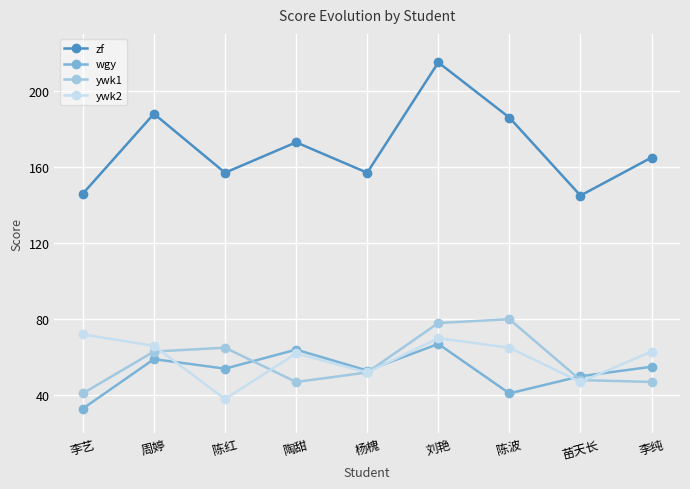

Reading left to right, transcribe all the data shown in this chart.

zf: 146	188	157	173	157	215	186	145	165
wgy: 33	59	54	64	53	67	41	50	55
ywk1: 41	63	65	47	52	78	80	48	47
ywk2: 72	66	38	62	52	70	65	47	63